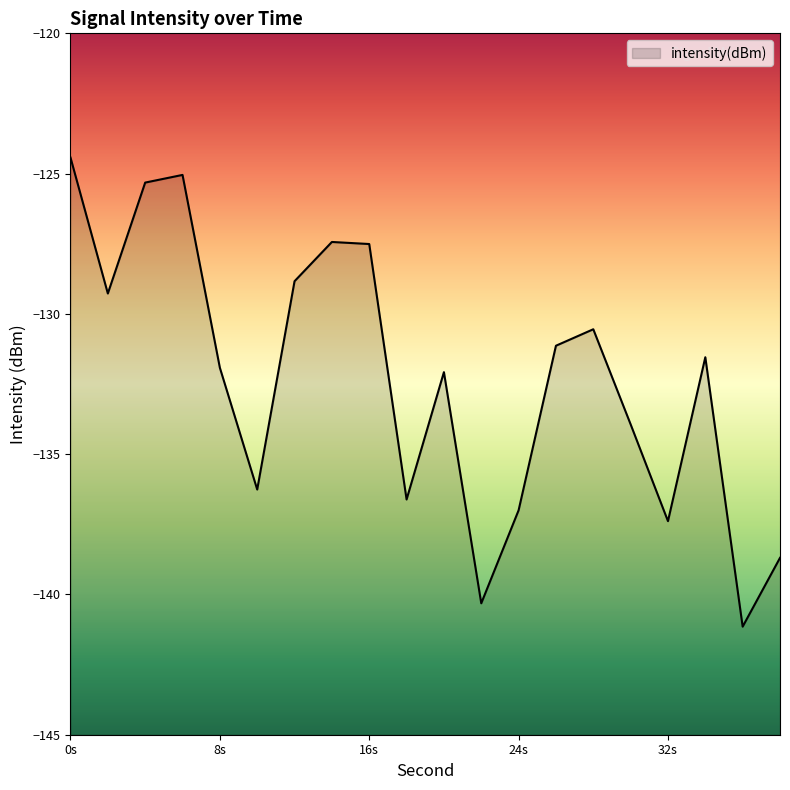

Reading left to right, transcribe all the data shown in this chart.

-124.4	-129.3	-125.3	-125.0	-131.9	-136.3	-128.8	-127.4	-127.5	-136.6	-132.1	-140.3	-137.0	-131.1	-130.5	-133.9	-137.4	-131.5	-141.1	-138.7